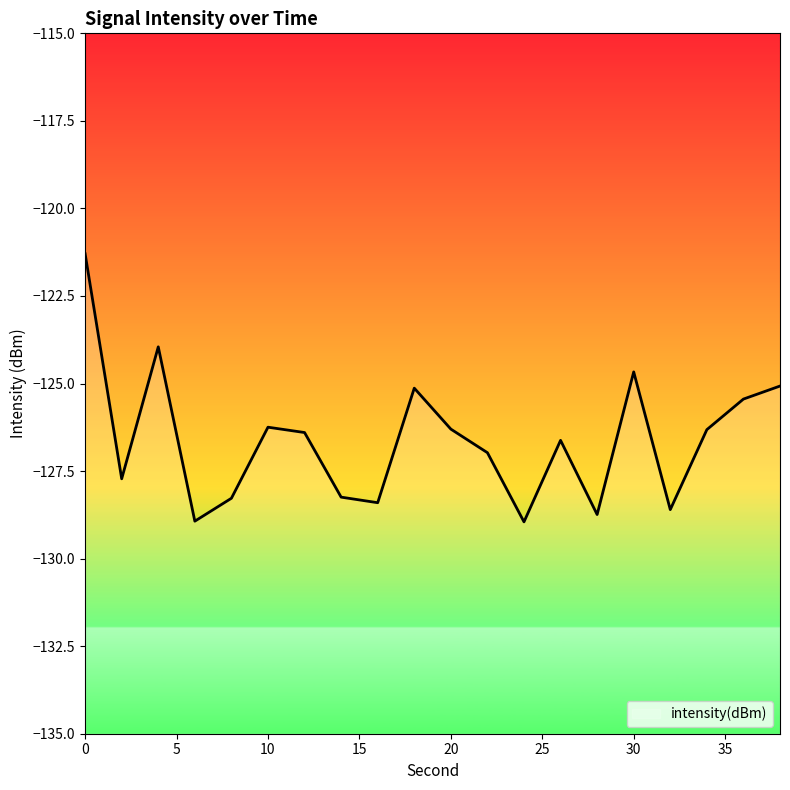

What is the difference between the values at 38 and 2?

2.6